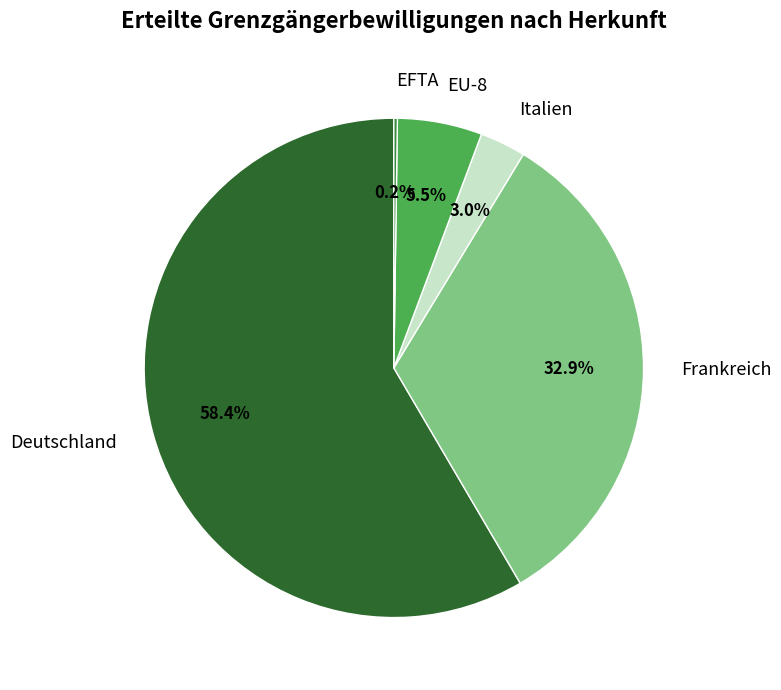

True or false: Italien accounts for 3% of the total.

True